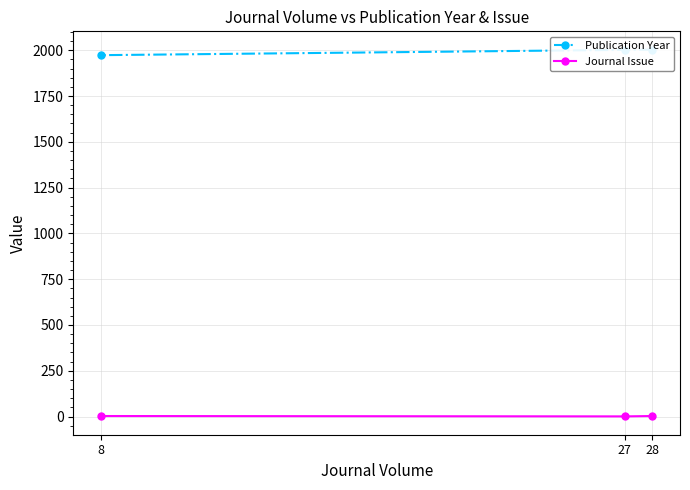

What is the difference between the Publication Year values at 8 and 27?

29